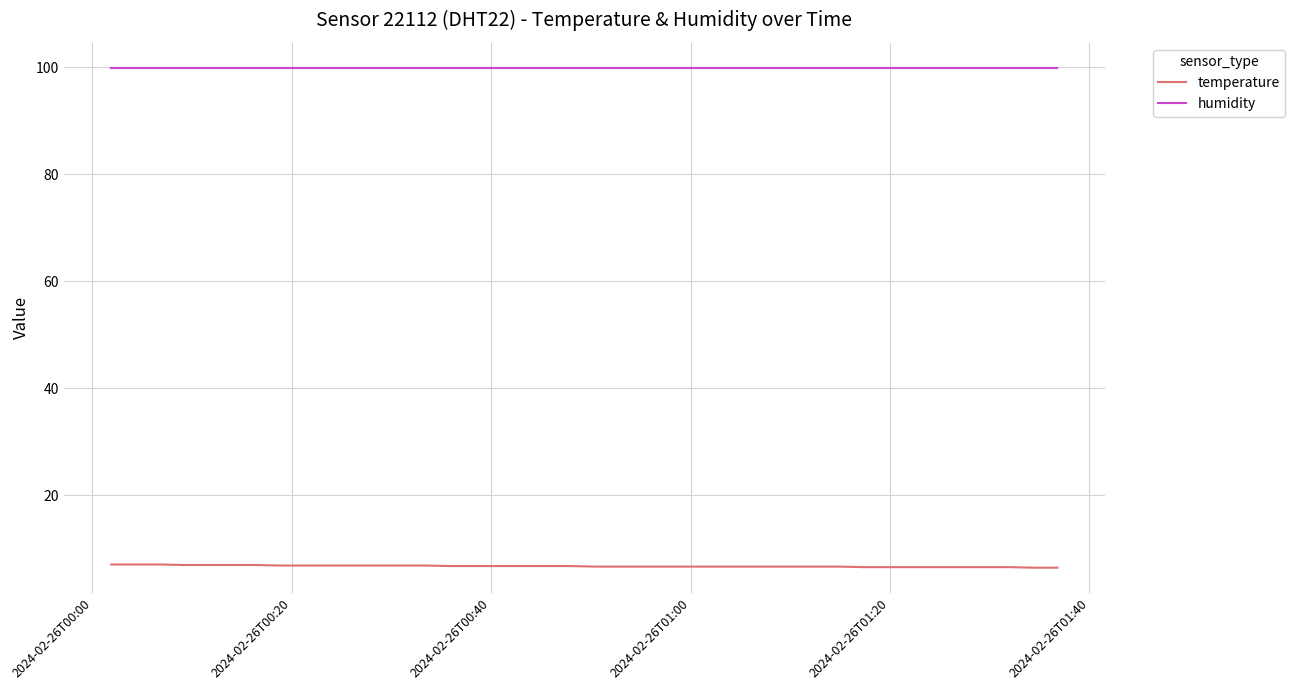

Does the chart display data point markers on the line(s)?

No